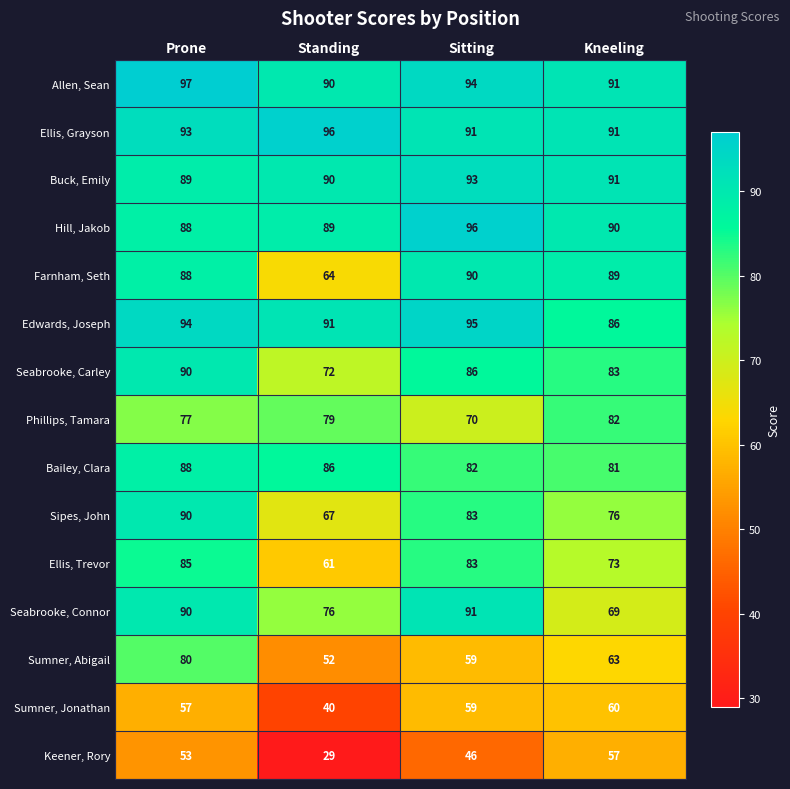

What is the difference between the highest and lowest values at Sitting?

50